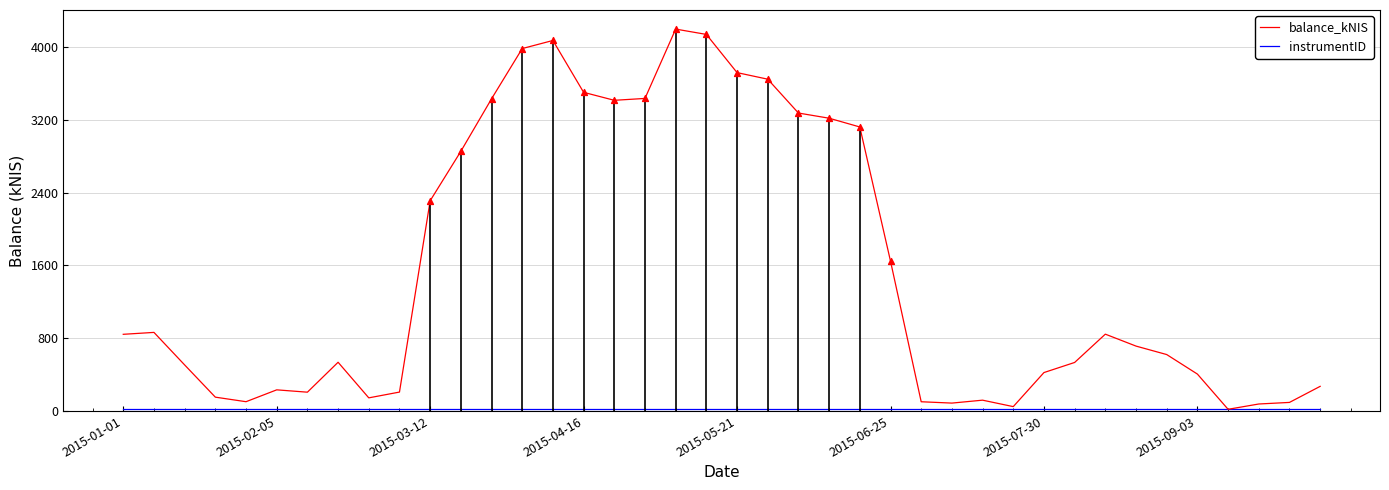

What is the greatest value displayed?

4195.6